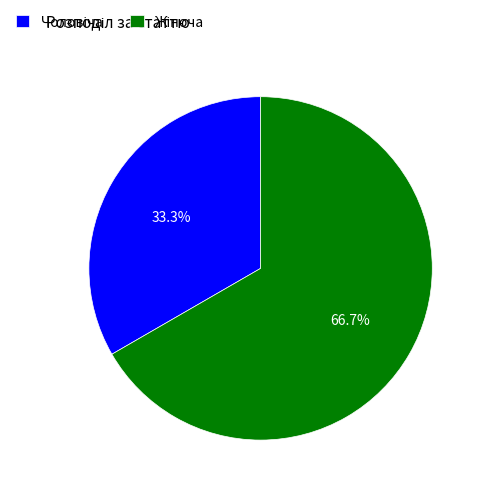

Does any single category account for the majority?

Yes